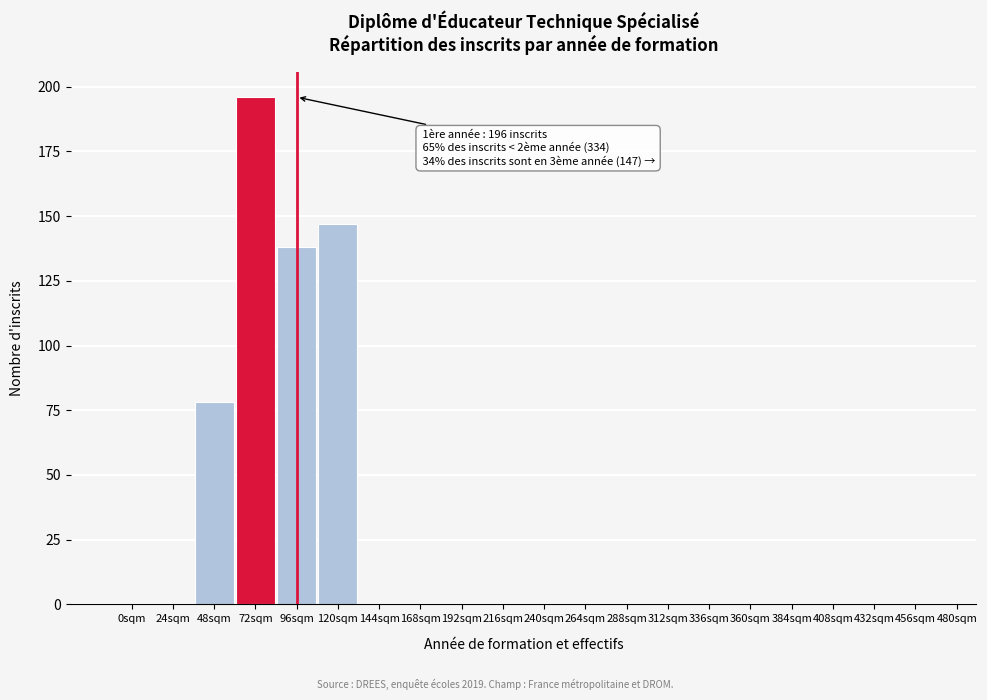

Reading left to right, list all the values displayed in this chart.

0sqm=0	24sqm=0	48sqm=78	72sqm=196	96sqm=138	120sqm=147	144sqm=0	168sqm=0	192sqm=0	216sqm=0	240sqm=0	264sqm=0	288sqm=0	312sqm=0	336sqm=0	360sqm=0	384sqm=0	408sqm=0	432sqm=0	456sqm=0